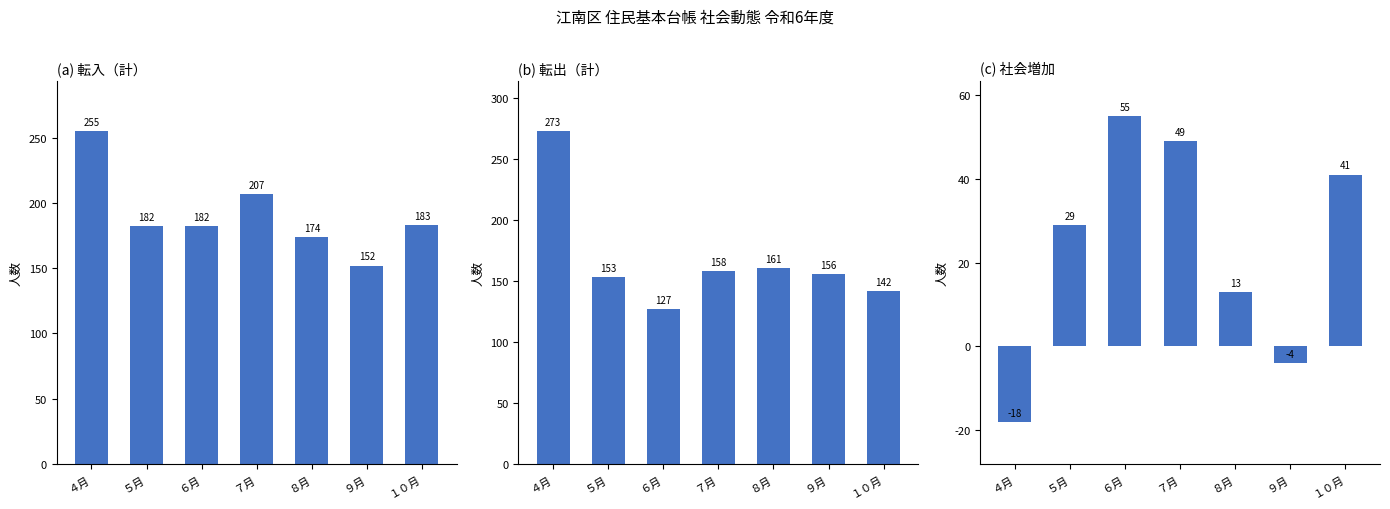

Which series changed the most between ４月 and ８月?

(b) 転出（計）